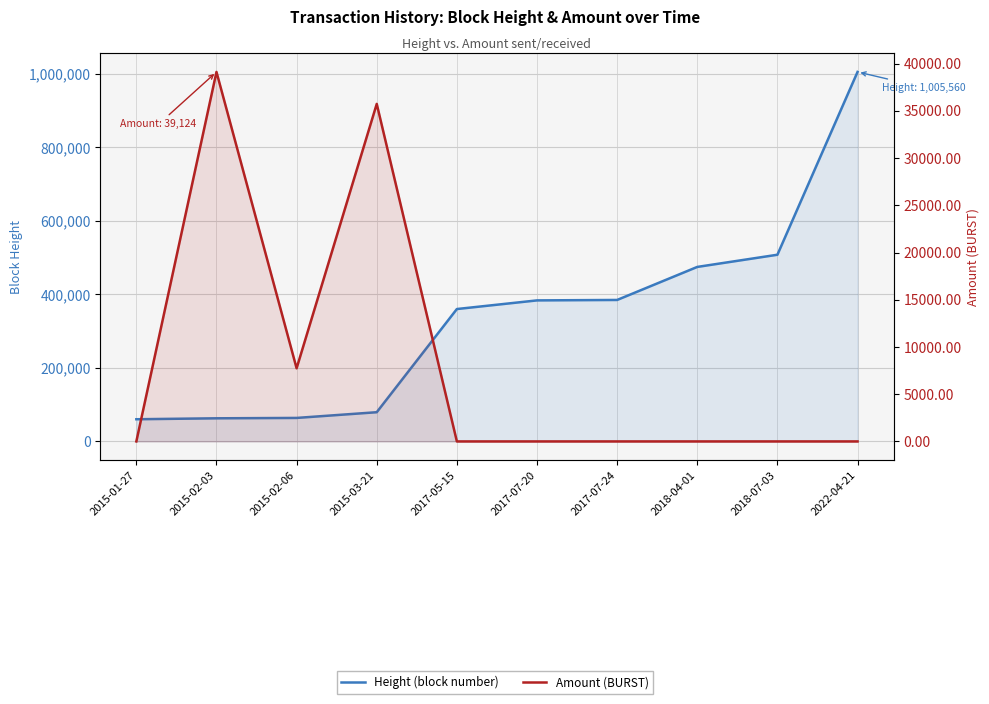

True or false: Height (block number) has a value of 164319.1 at 2018-04-01.

False